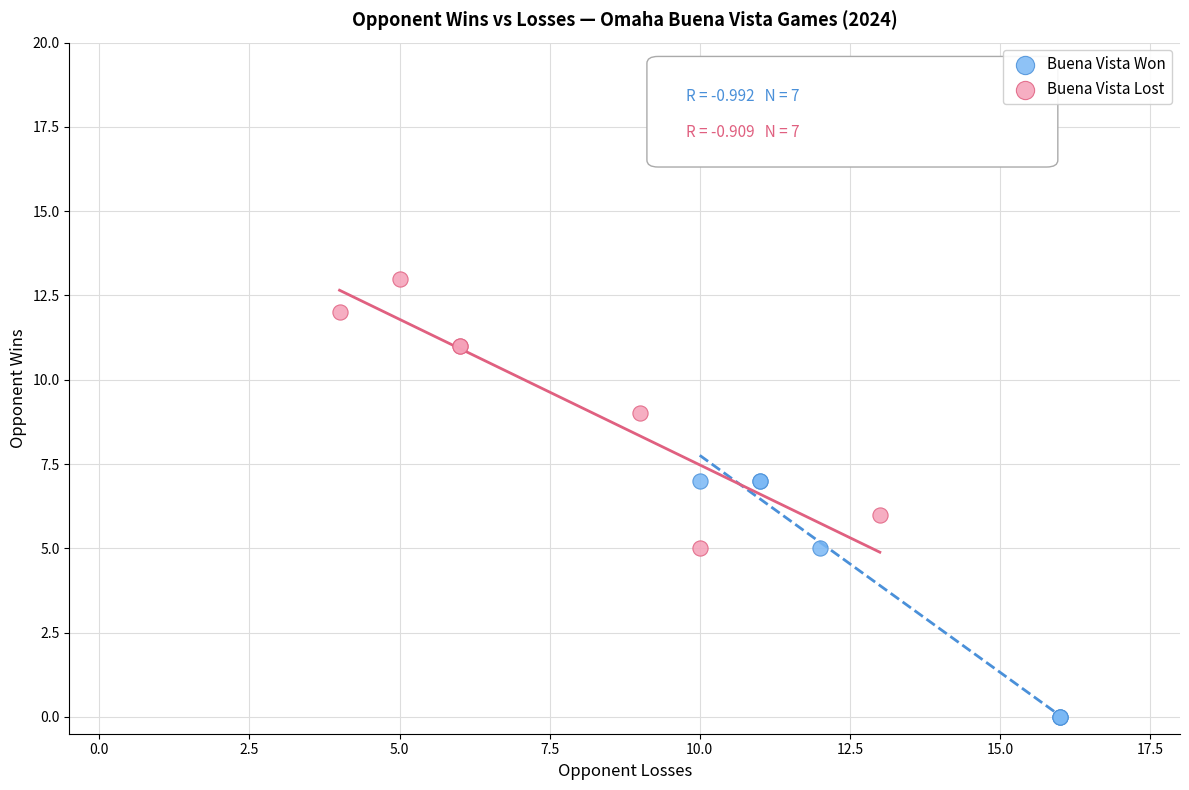

Which series contains the lowest Y value?

Buena Vista Won